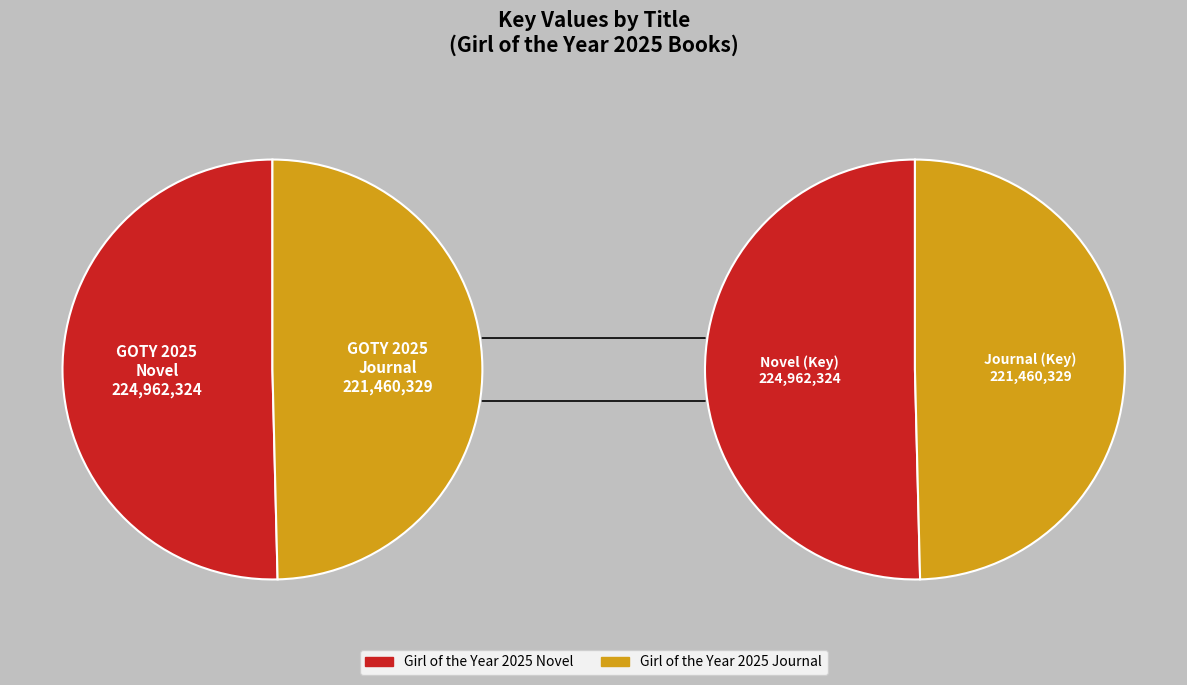

Is it true that Girl of the Year 2025 Journal is 42% of the pie?

False